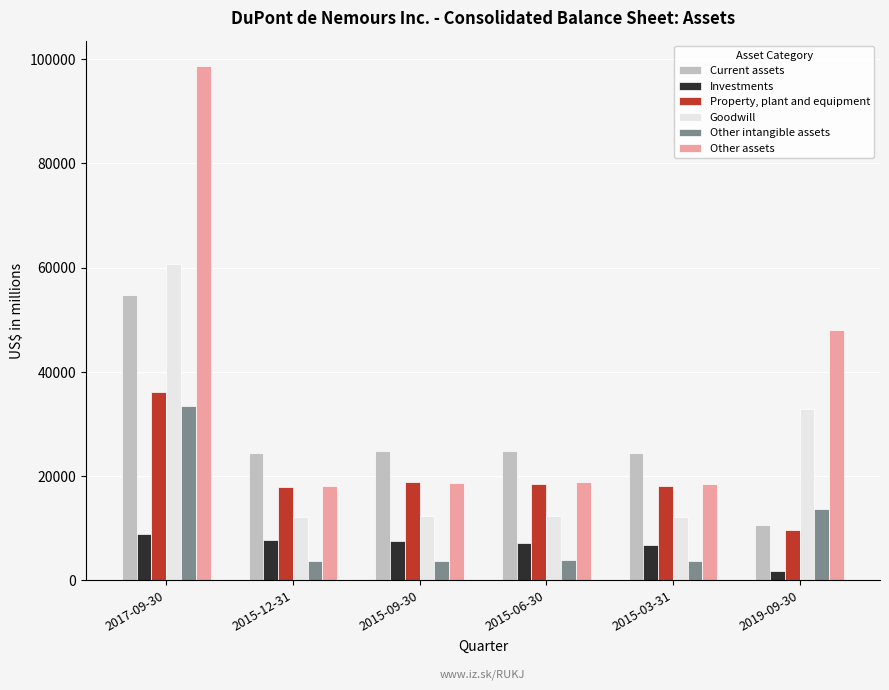

What is the average value of the Current assets series?

27329